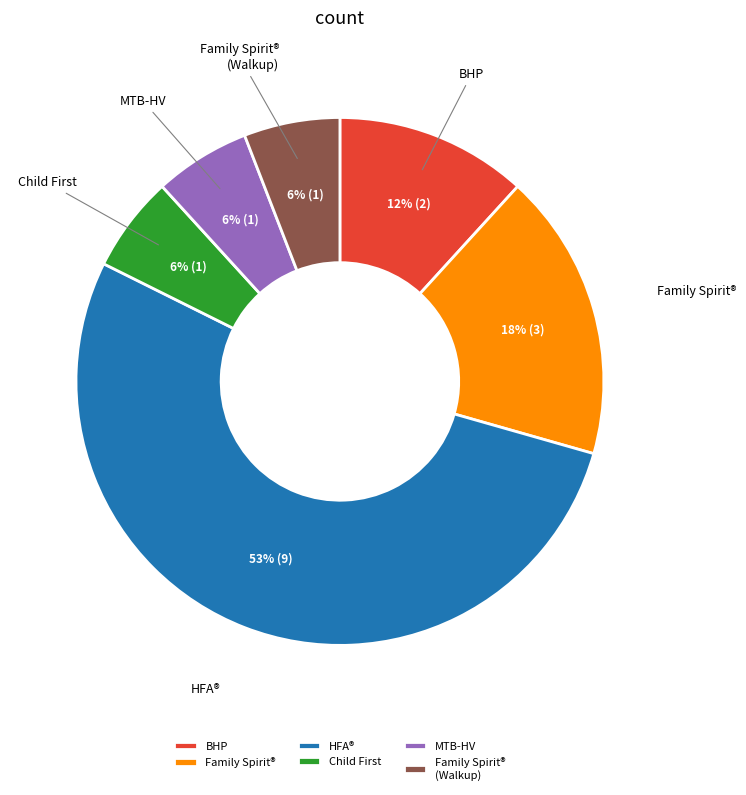

Which slice is the largest?

HFA®